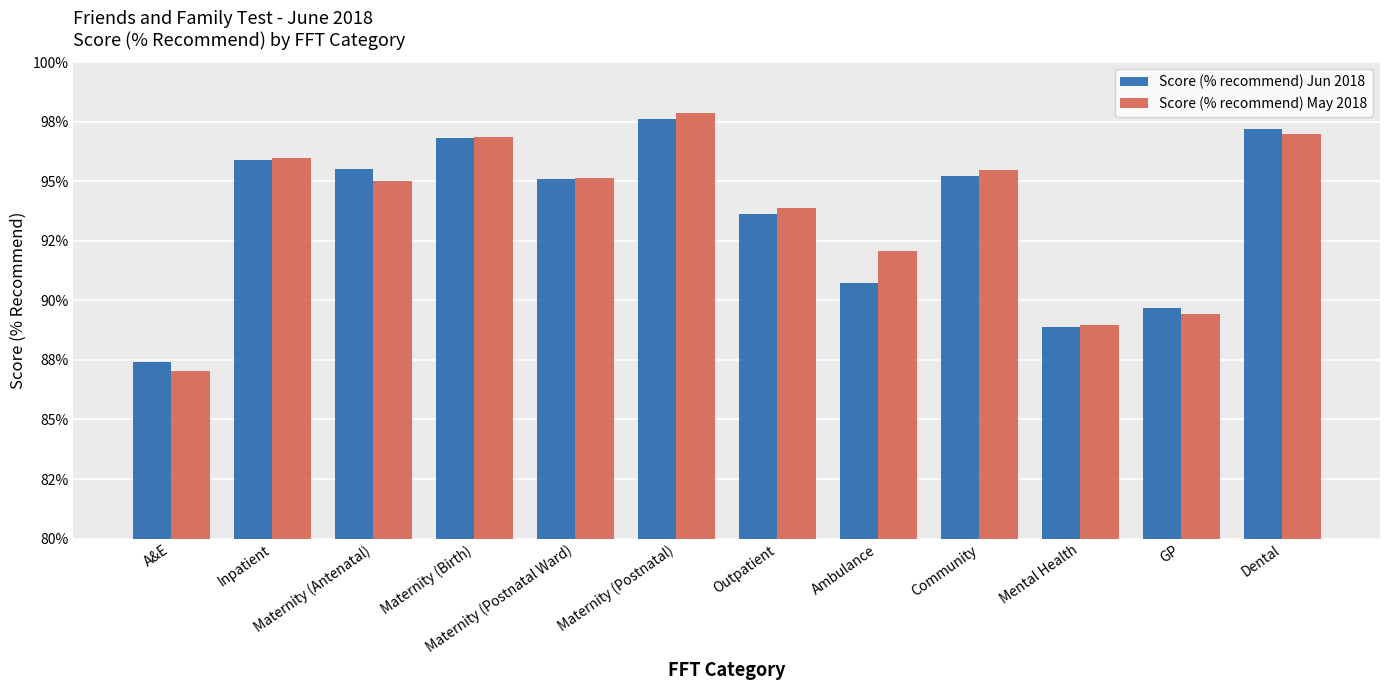

Rank the categories by Score (% recommend) May 2018 value from highest to lowest.

Maternity (Postnatal), Dental, Maternity (Birth), Inpatient, Community, Maternity (Postnatal Ward), Maternity (Antenatal), Outpatient, Ambulance, GP, Mental Health, A&E